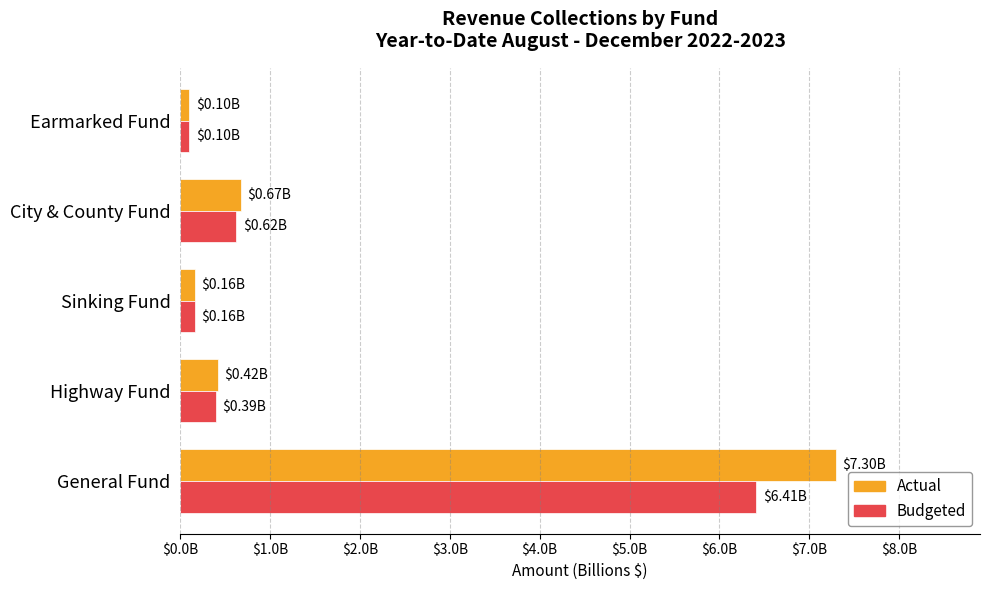

What are all the series names shown in the legend?

Actual, Budgeted